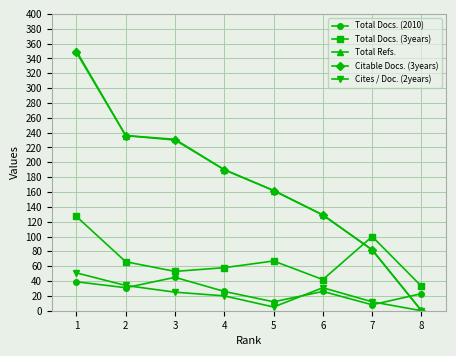

What is the maximum value shown in the chart?

350